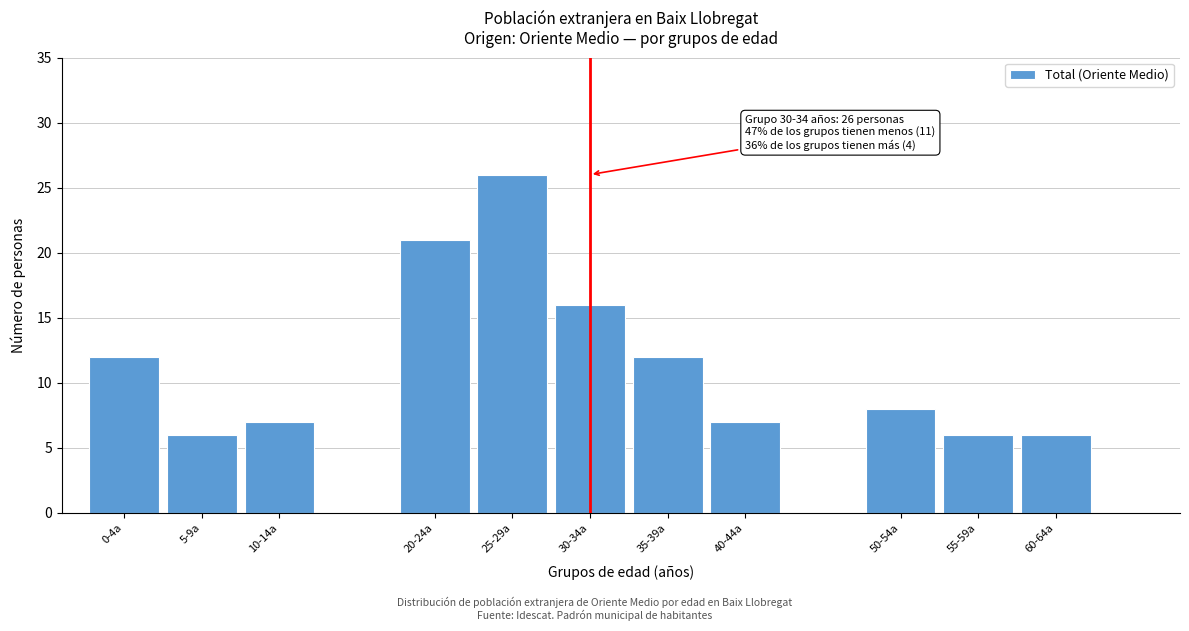

Reading left to right, extract all data points from this chart.

12	6	7	21	26	16	12	7	8	6	6